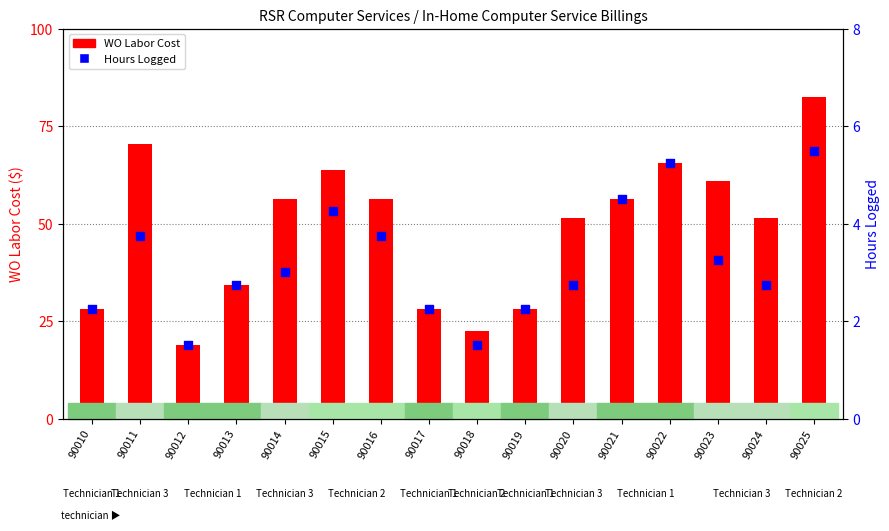

What are all the series names shown in the legend?

WO Labor Cost, Hours Logged